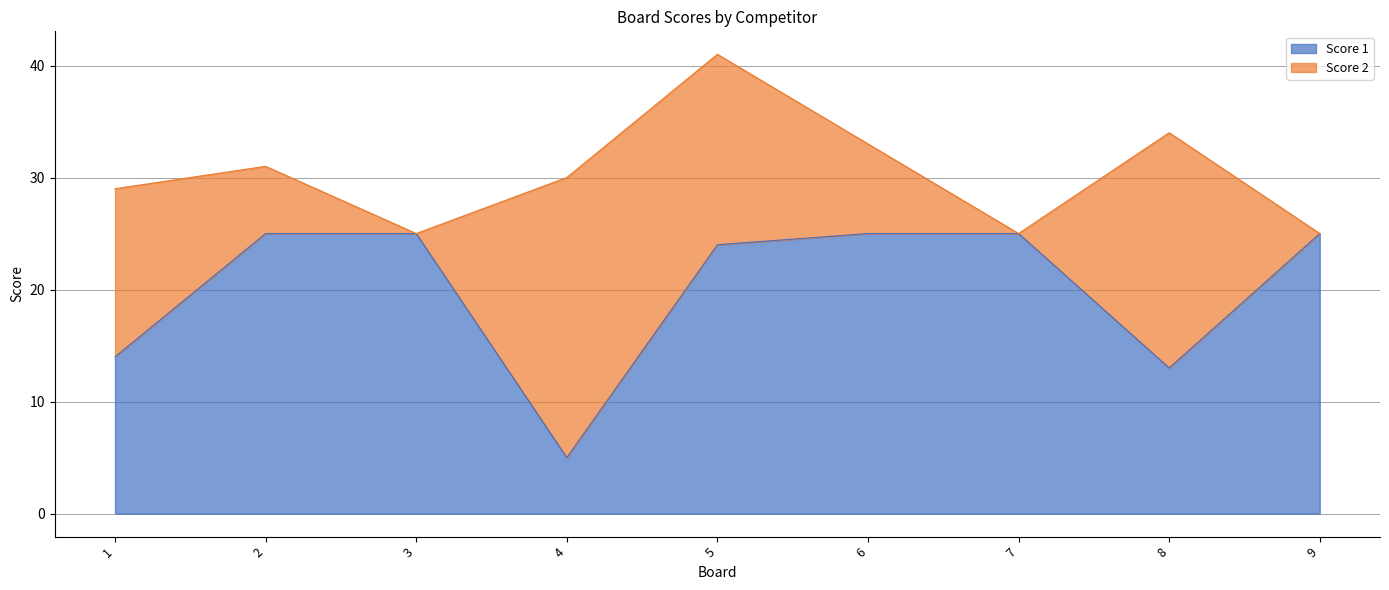

True or false: the data shows 25 at 6.

True